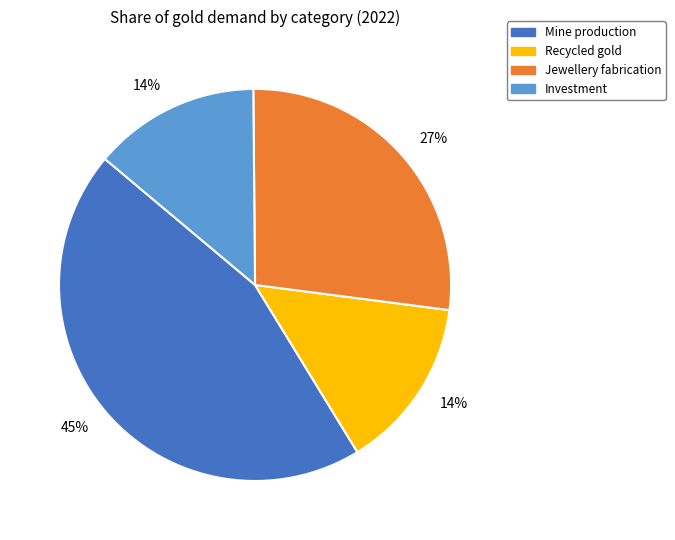

To the nearest percent, what is the difference between the largest and smallest slice percentages?

31%